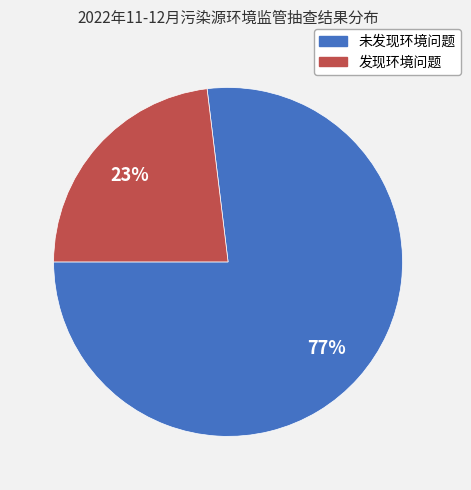

What percentage is the 未发现环境问题 slice, to the nearest percent?

77%